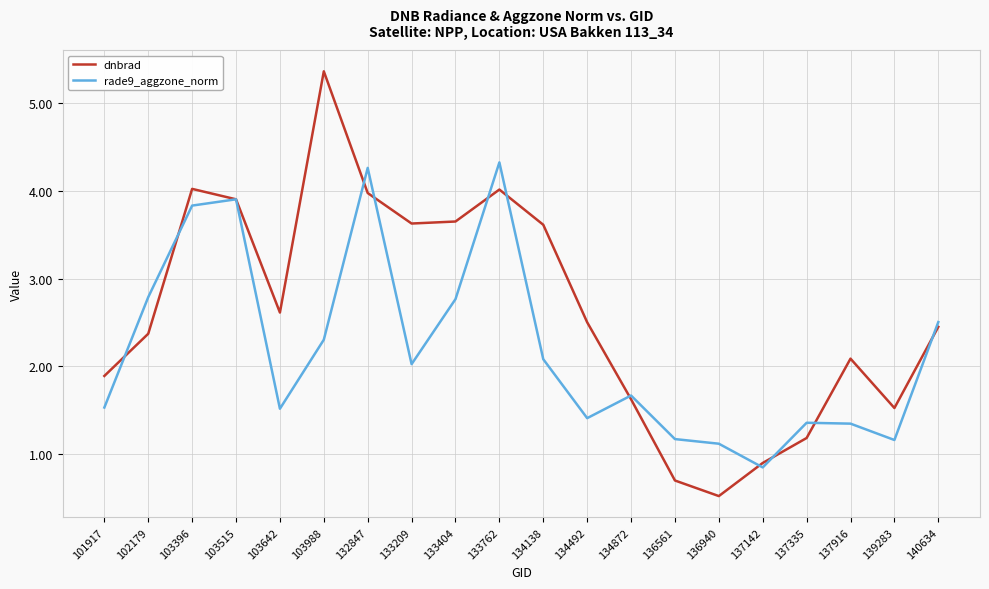

Which category has the lowest value in the rade9_aggzone_norm series?

137142